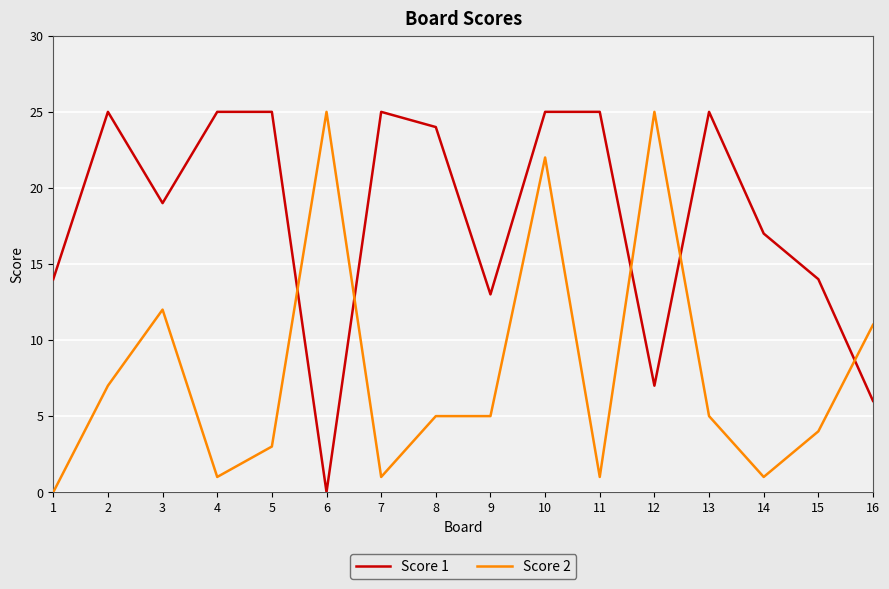

Where is the first local maximum for Score 2?

3